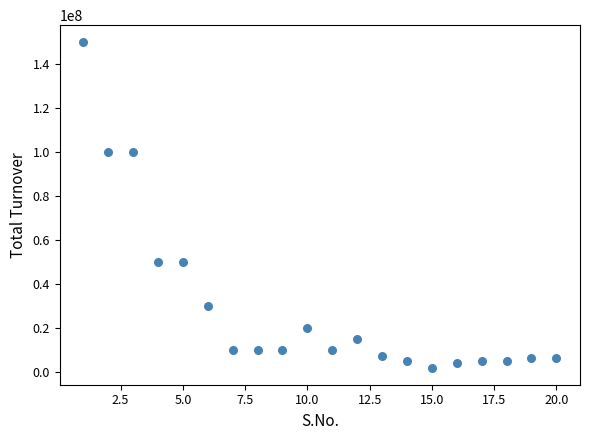

What is the range of X values (max minus min)?

19